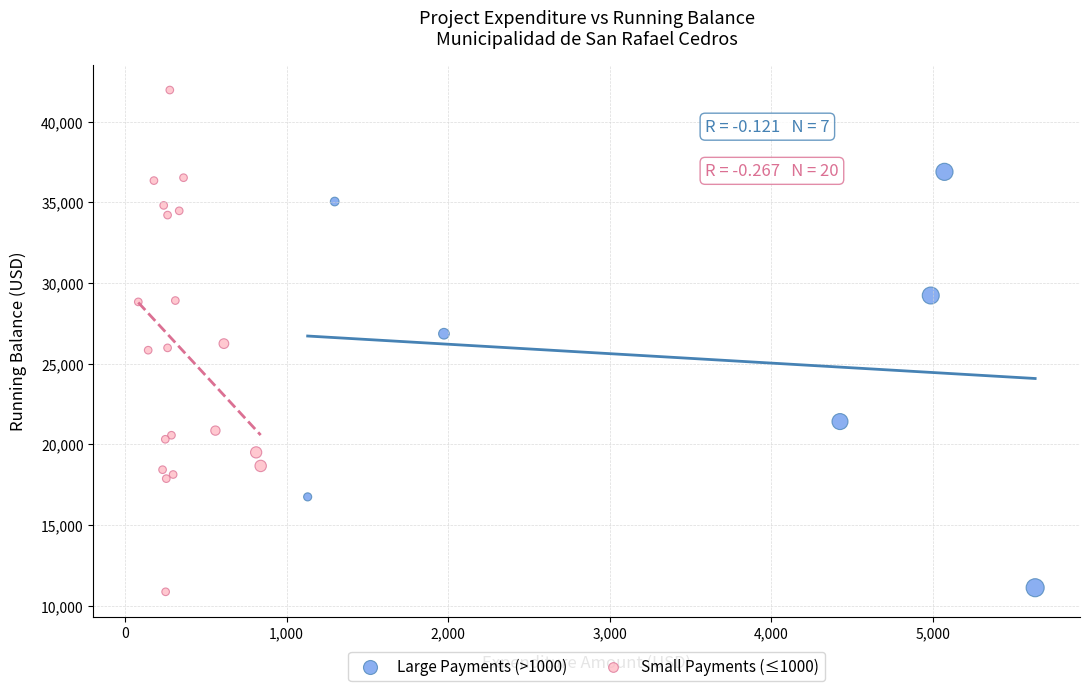

Which series has the widest spread of Y values?

Small Payments (≤1000)